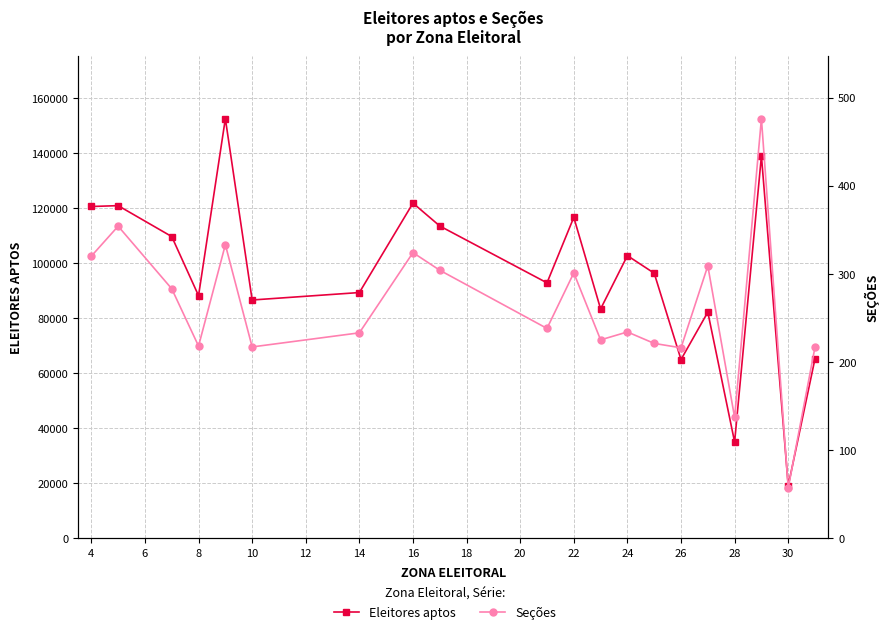

In Seções, how many points are lower than both neighbors (excluding endpoints)?

7